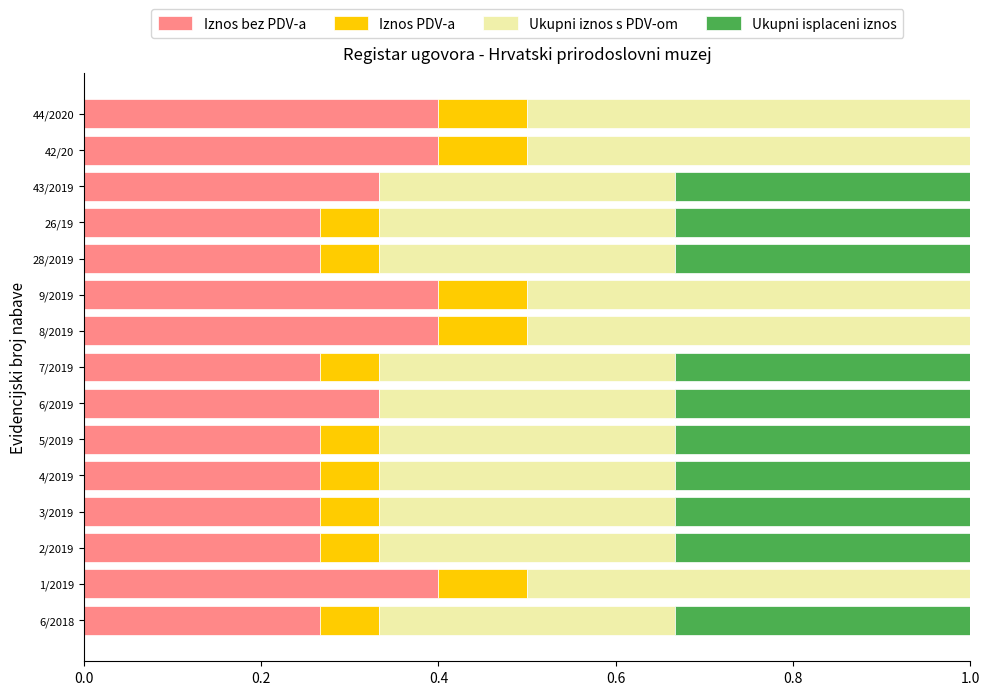

The value of Iznos bez PDV-a at 8/2019 is 0.4. True or false?

True